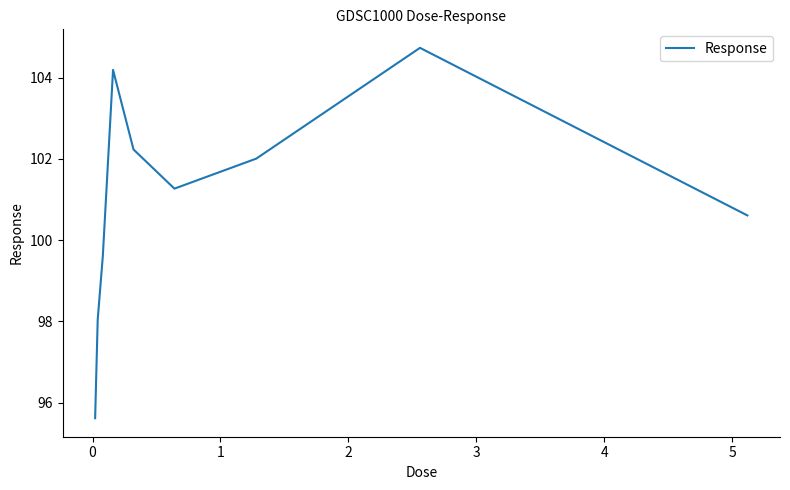

What is the difference between the maximum and minimum values?

9.1